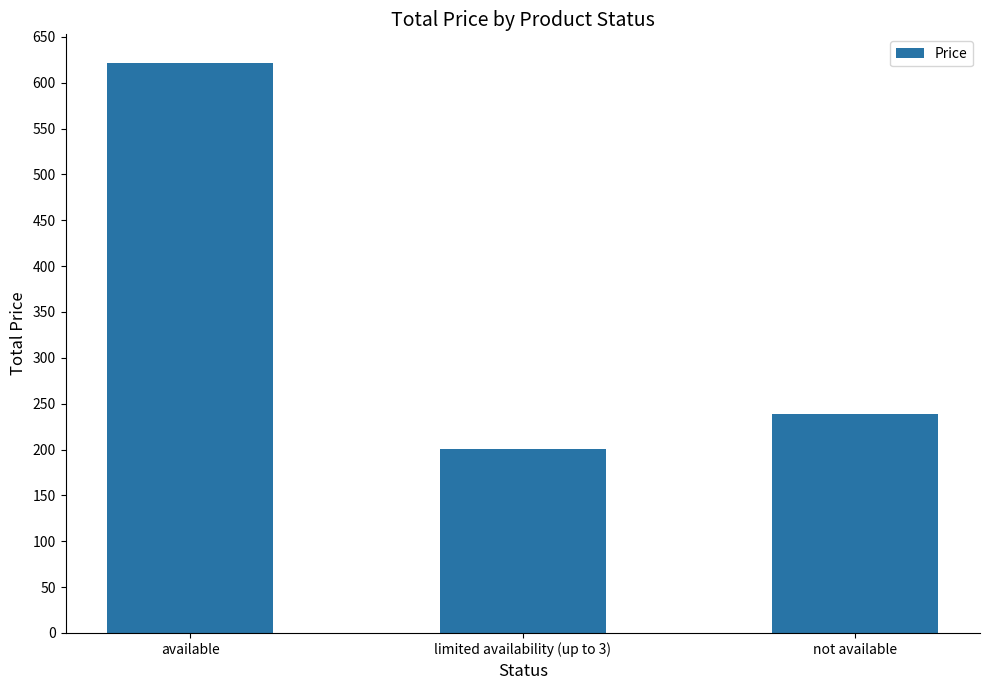

Which category has the lowest value across all series?

limited availability (up to 3)